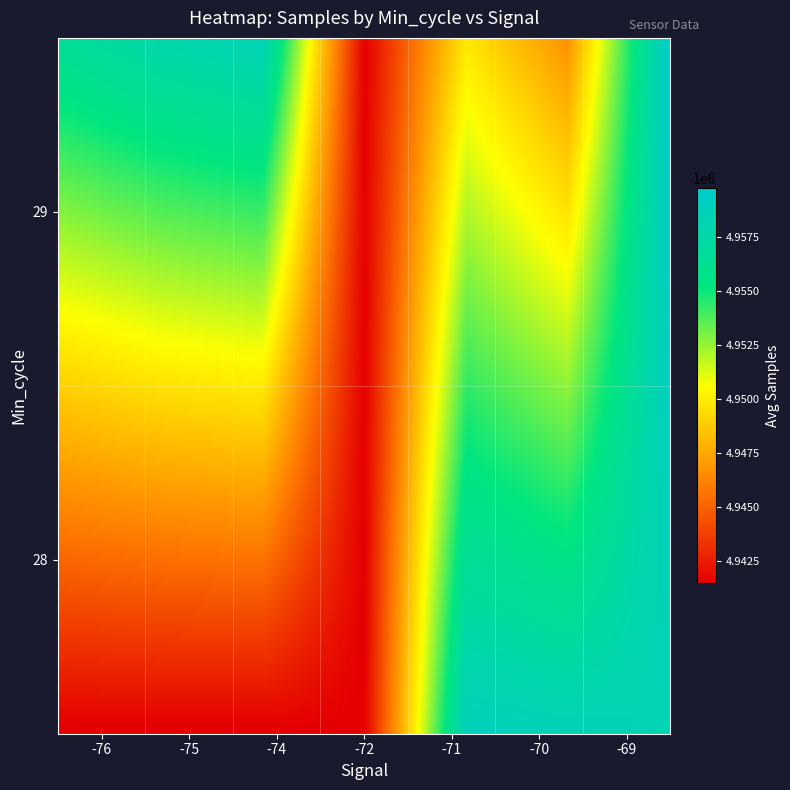

The 28 series shows 2197989 at 3. True or false?

False